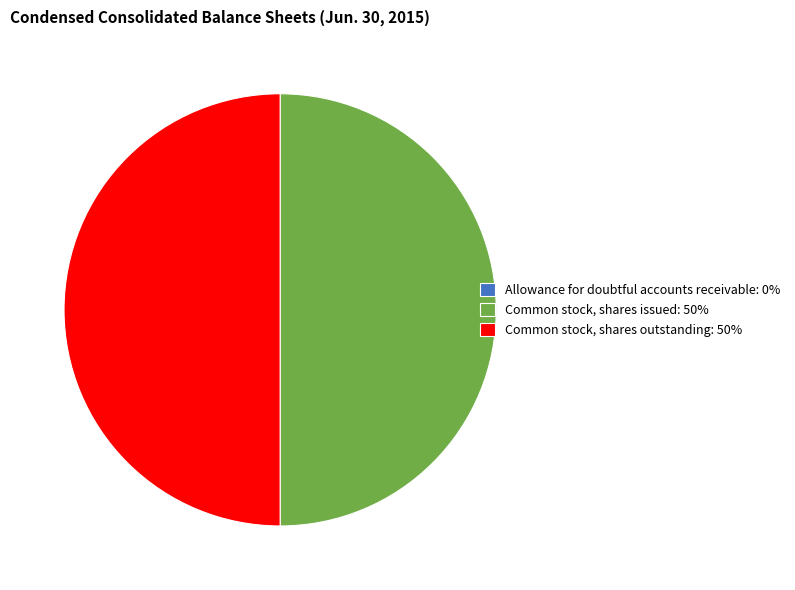

Do Common stock, shares outstanding: 50% and Common stock, shares issued: 50% together represent more than half of the pie?

Yes